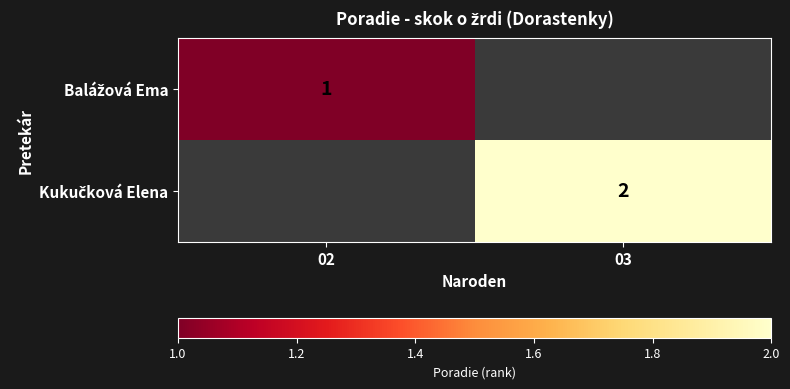

Rank the series by their maximum value, from lowest to highest.

Balážová Ema, Kukučková Elena